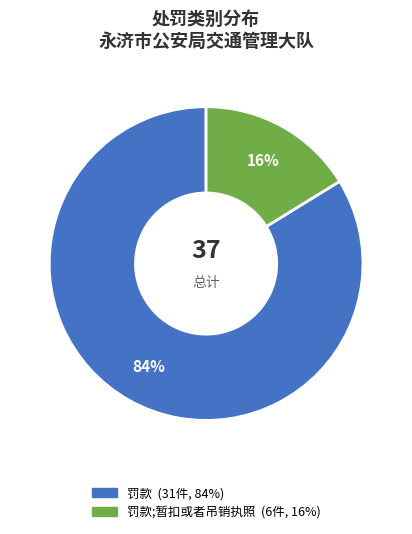

To the nearest percent, what is the difference between the largest and smallest slice percentages?

68%